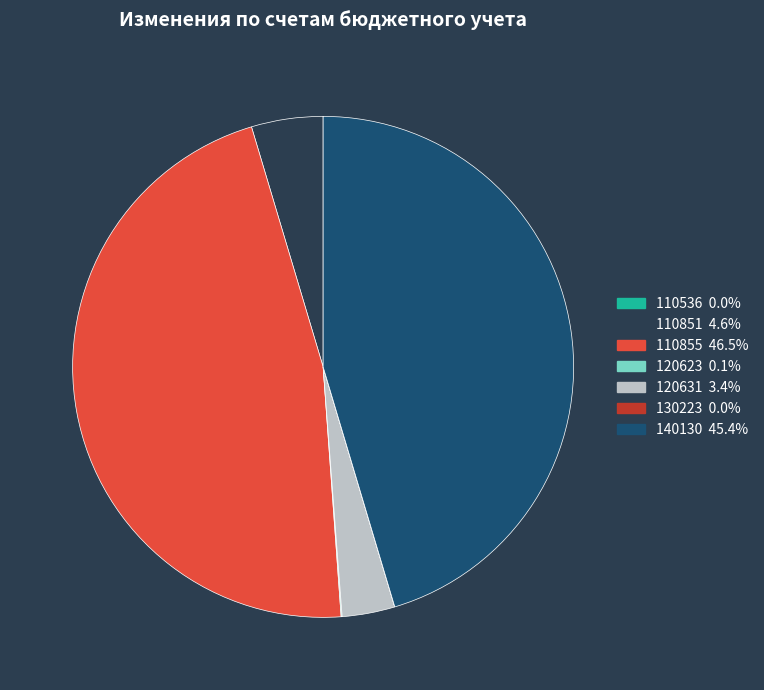

Is 120631 the majority of the pie?

No